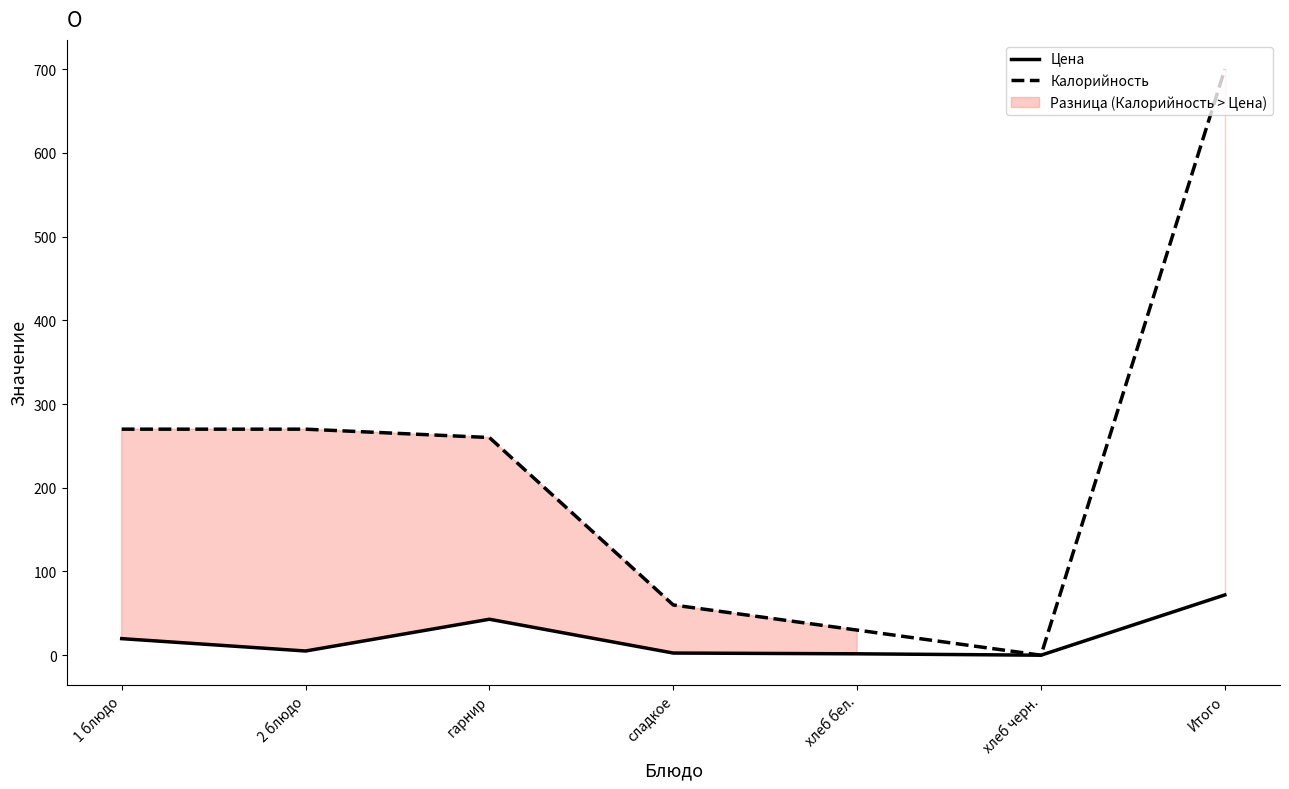

True or false: Цена has more than 0 interior local peaks.

True